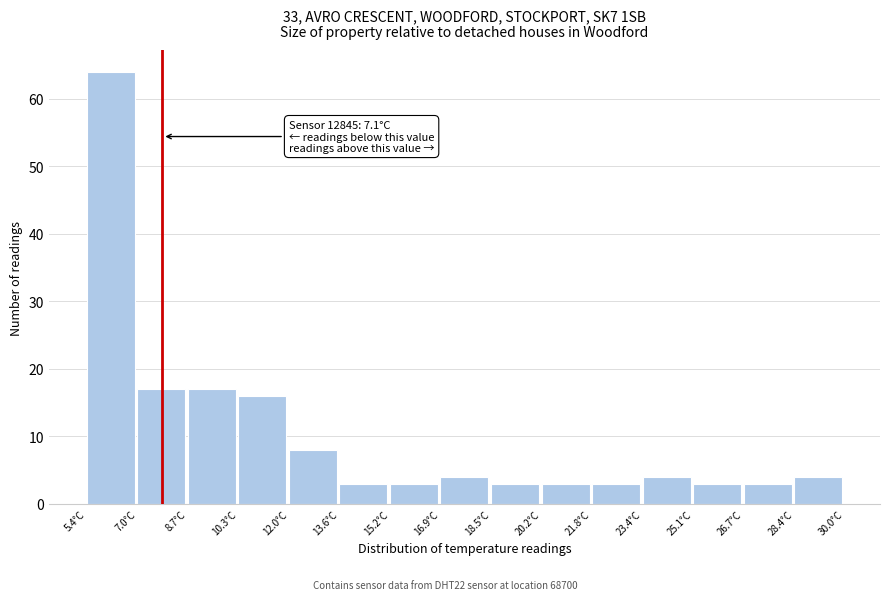

Over which range of the x-axis is the bar tallest?

5.40 to 7.04